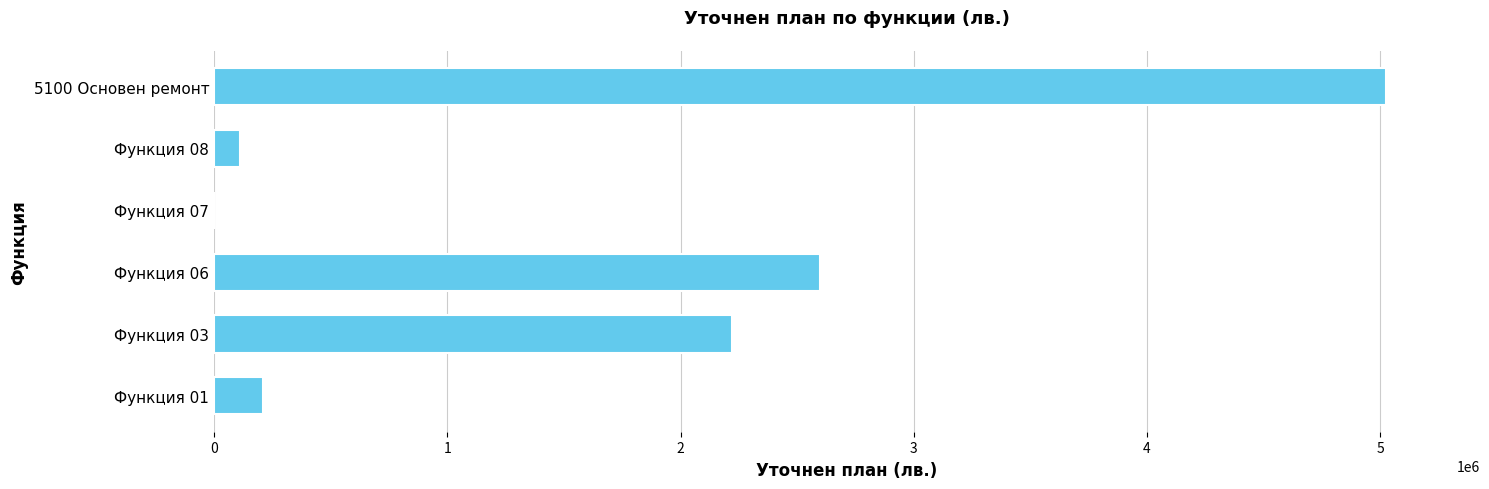

What is the greatest value displayed?

5026589